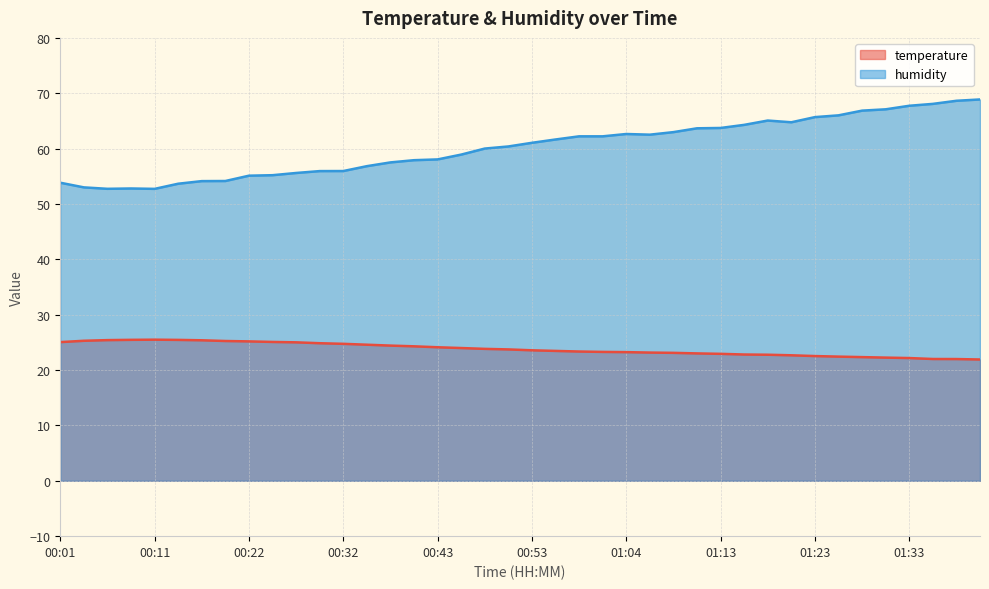

True or false: temperature has more than 0 interior local peaks.

True